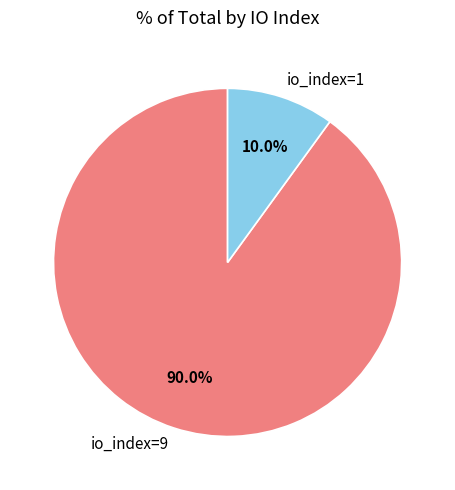

Which category has the smallest portion of the pie?

io_index=1